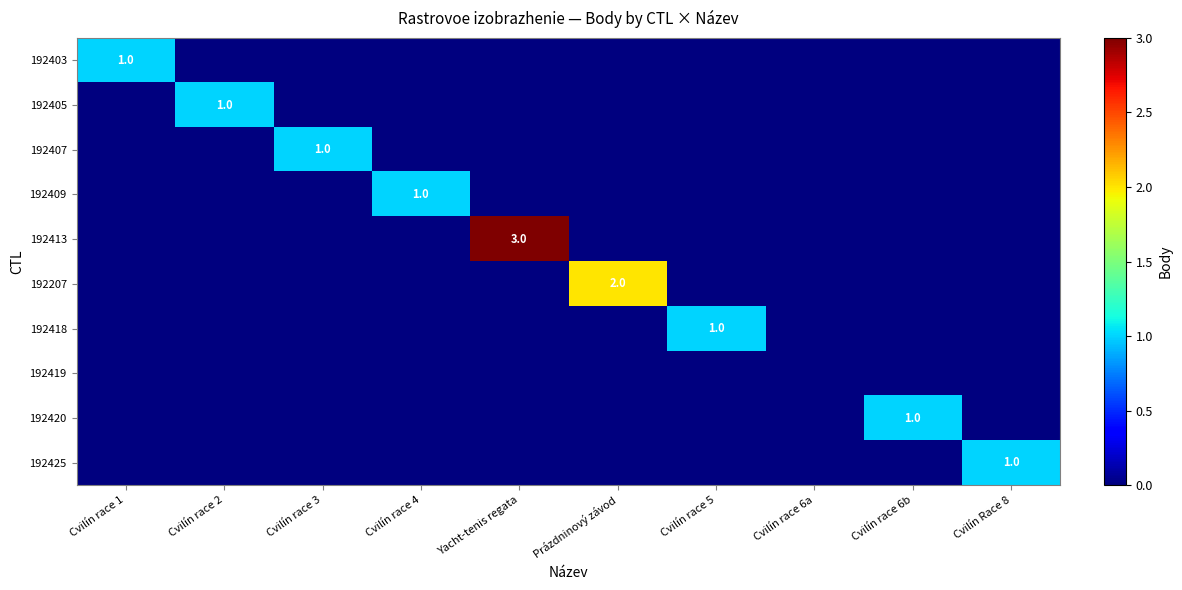

List the series in order of their peak value, highest first.

192413, 192207, 192403, 192405, 192407, 192409, 192418, 192420, 192425, 192419